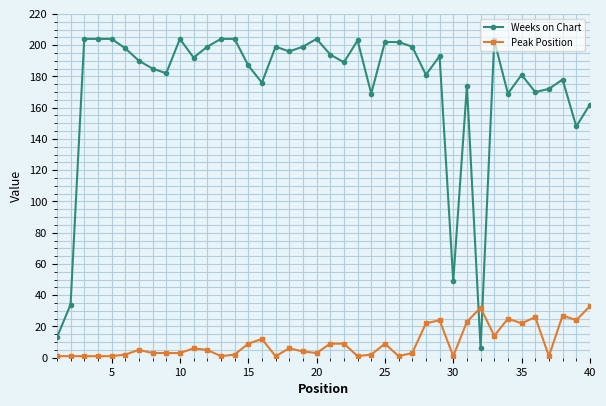

True or false: Peak Position and Weeks on Chart cross at least once.

True